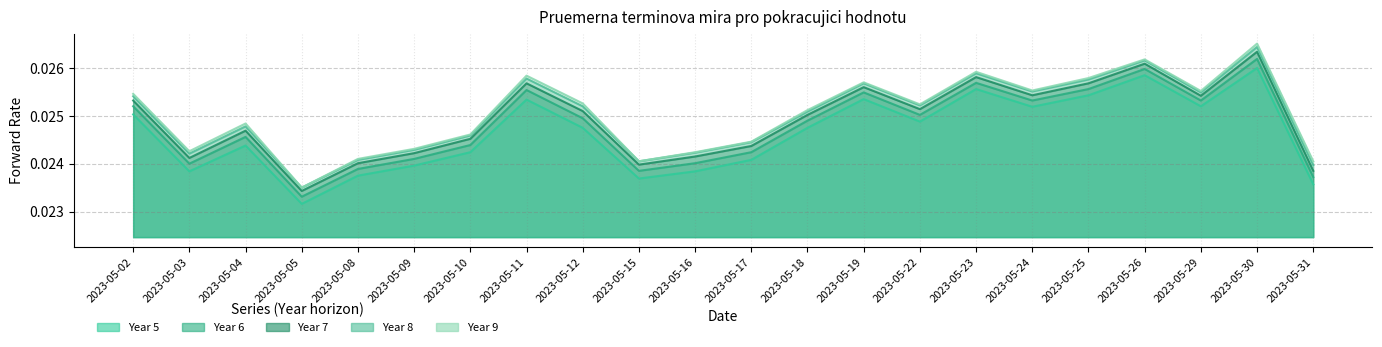

Is it true that Year 5 equals 0.0 at 2023-05-16?

False